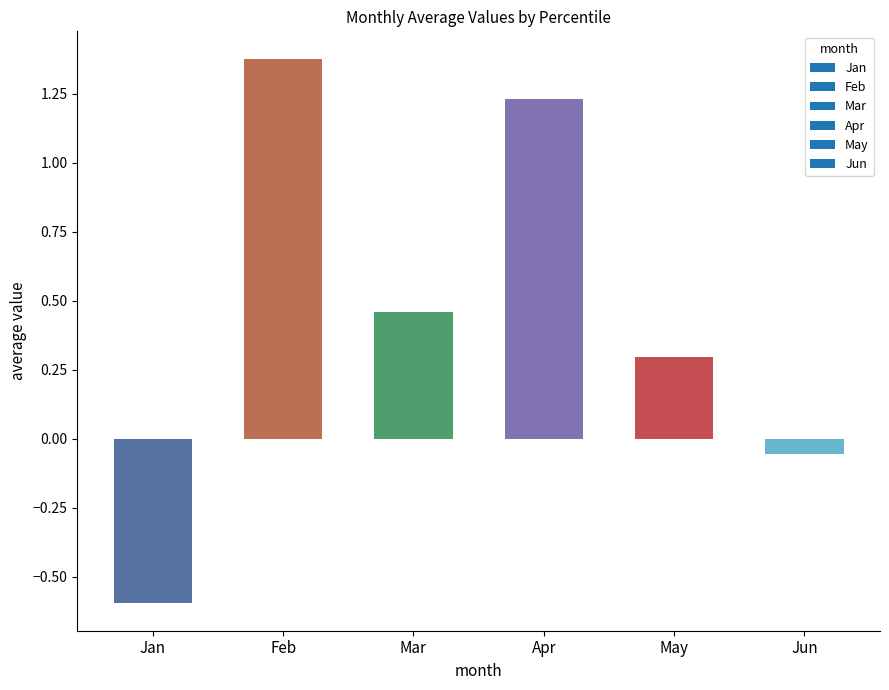

List the labels in order of value, smallest first.

Jan, Jun, May, Mar, Apr, Feb